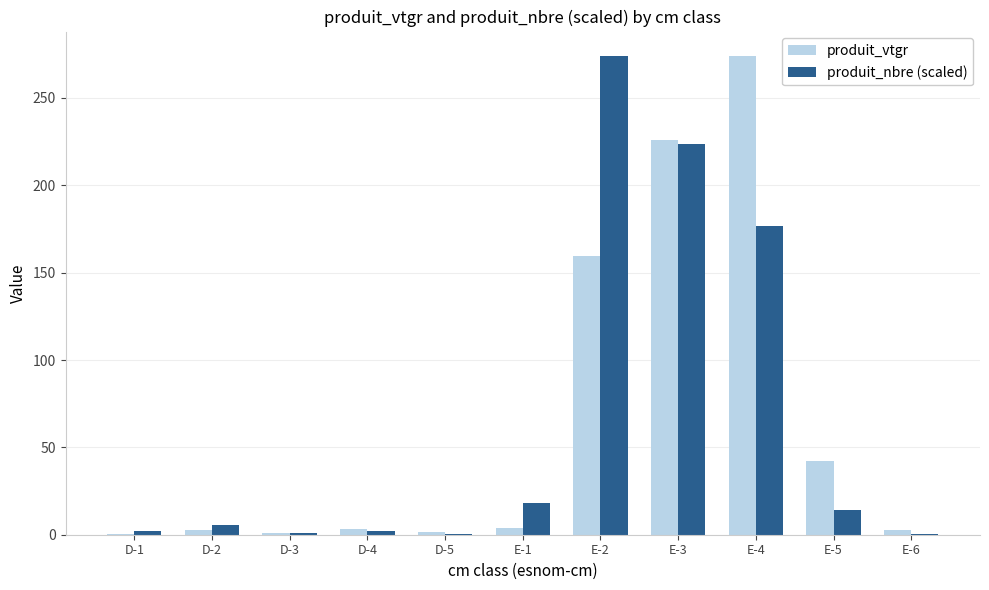

Does the chart contain stacked bars?

No